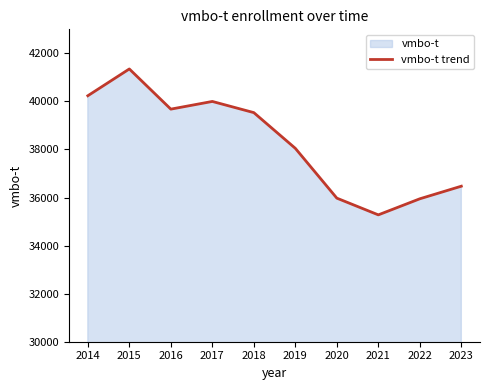

Which label corresponds to the smallest value in the chart?

2021